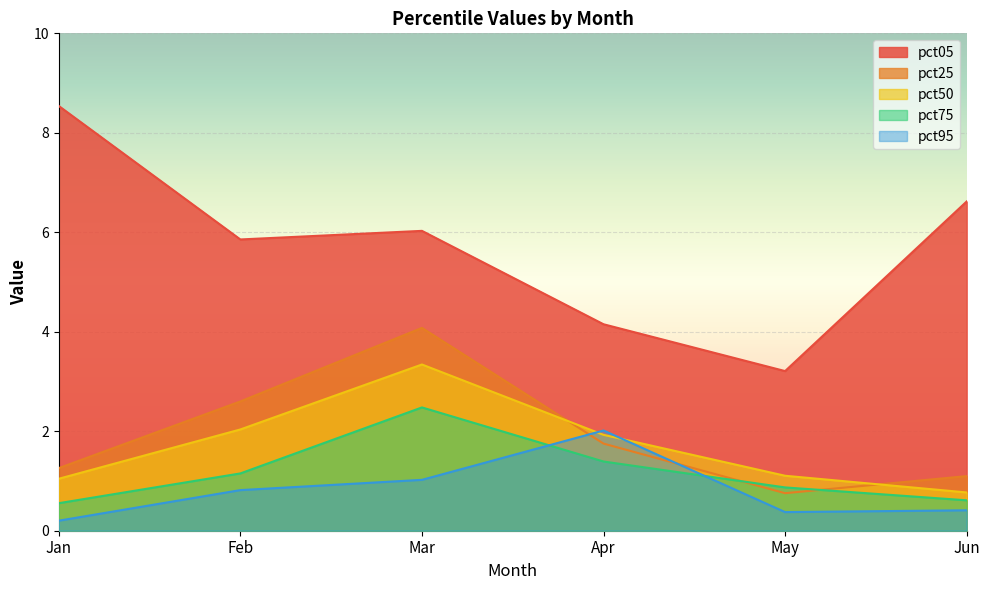

Between Jan and Mar, which series saw the biggest shift?

pct25